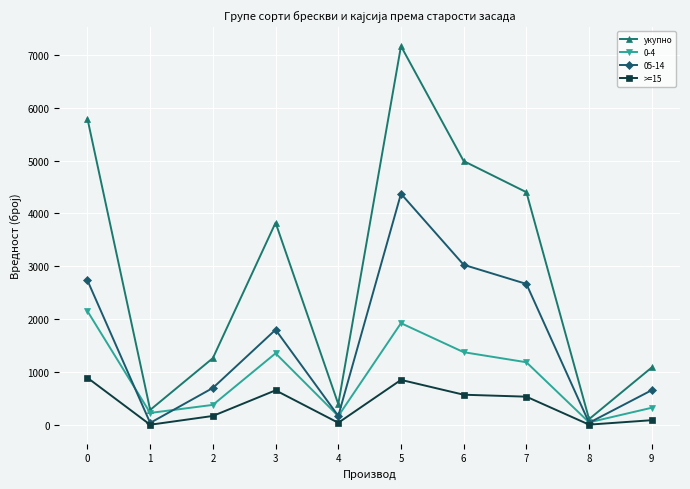

How many values in the 0-4 series are below 1191?

5